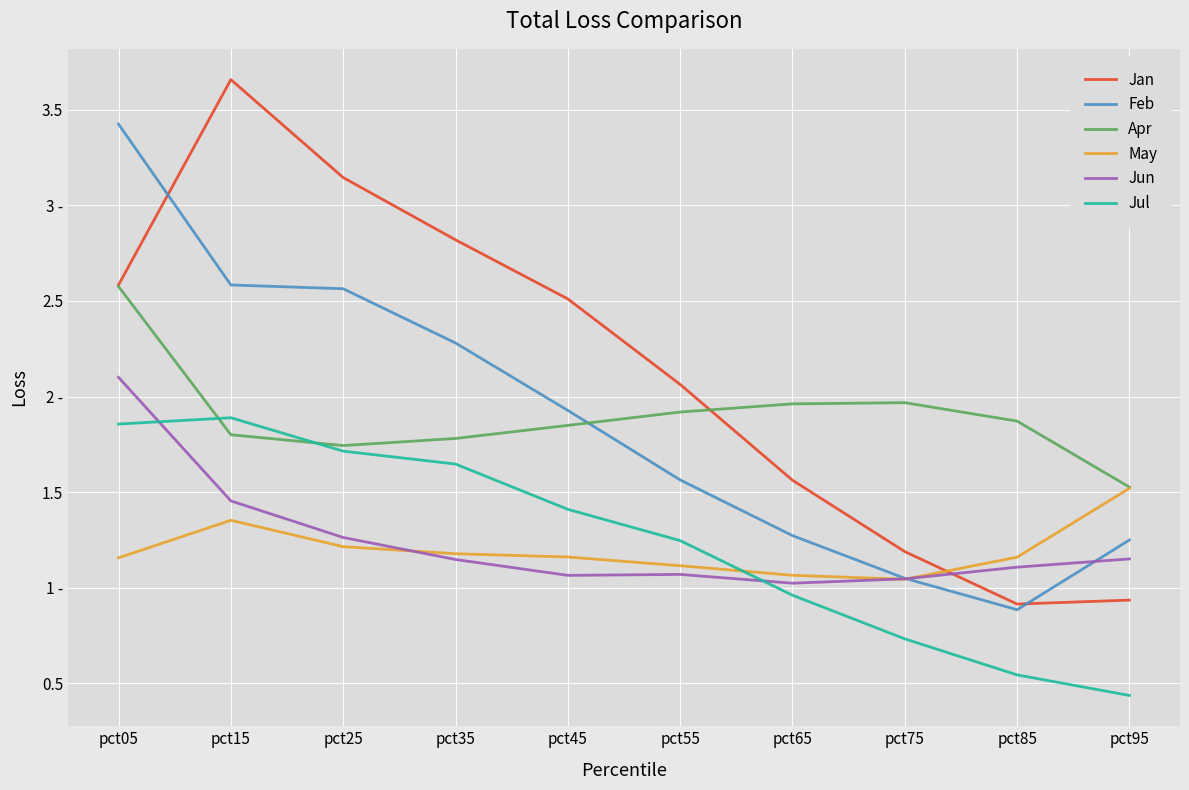

Which series changed the most between pct55 and pct65?

Jan